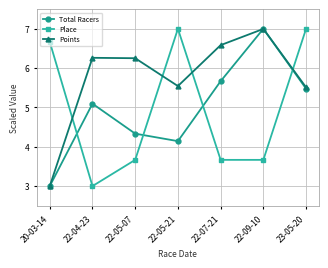

Does the chart have visible grid lines?

Yes